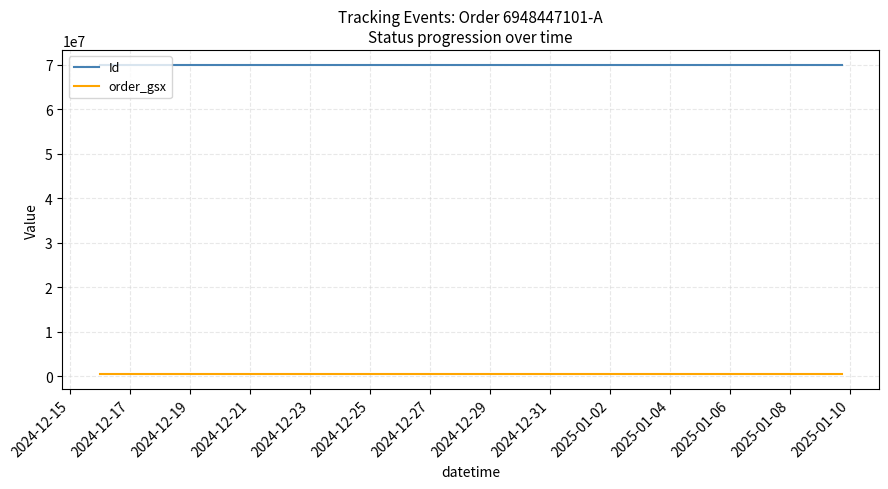

Count the number of categories in the chart.

14